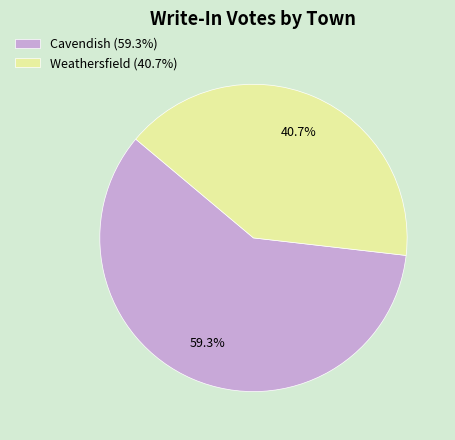

How many slices are in this pie chart?

2